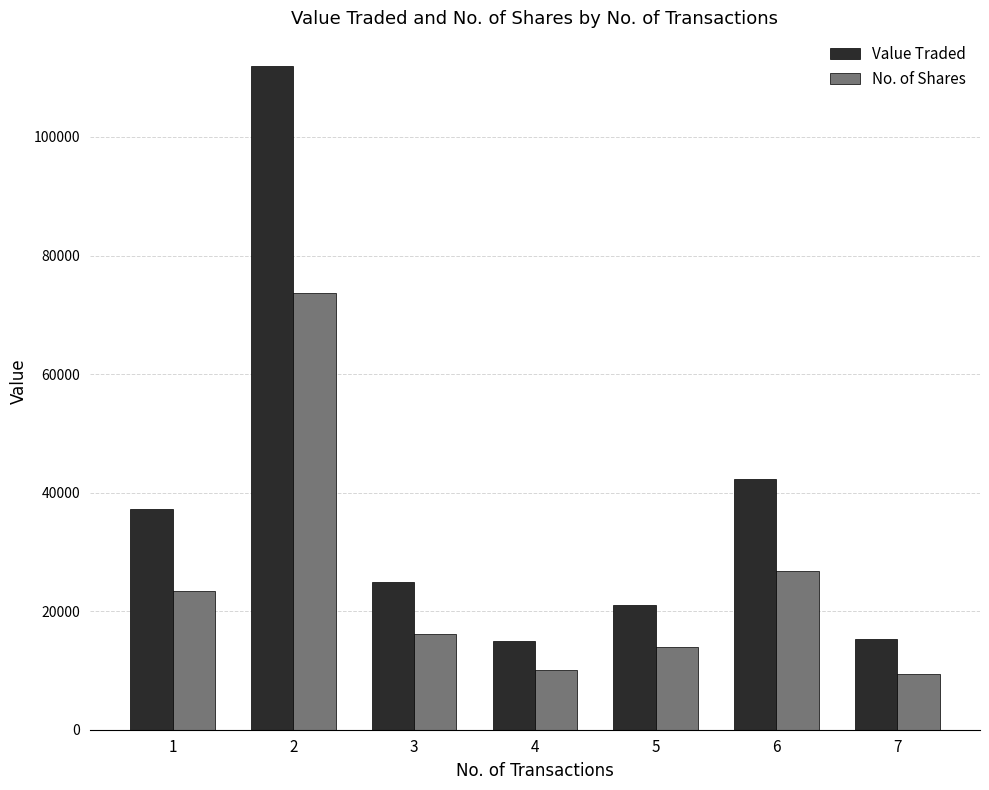

What is the difference between the maximum and minimum values in the Value Traded series?

97010